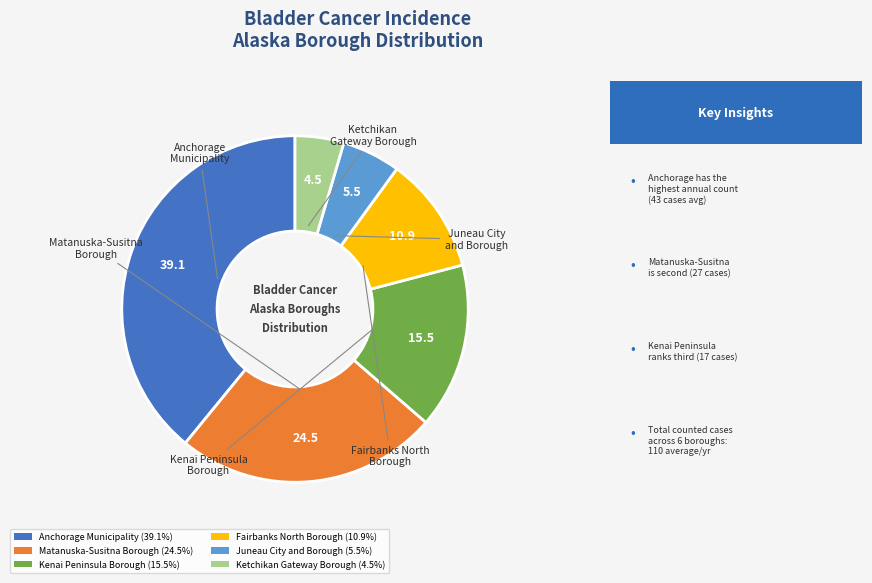

Which slice is the largest?

Anchorage Municipality